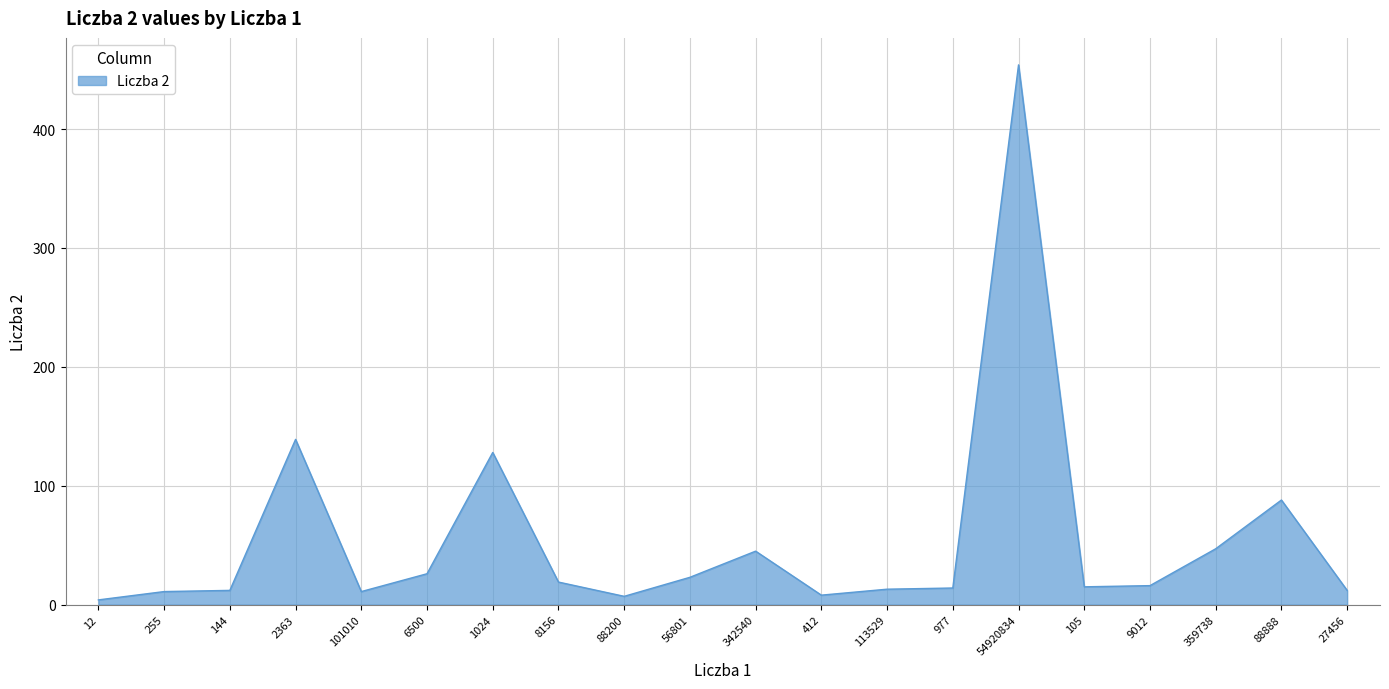

What is the minimum value shown in the chart?

4